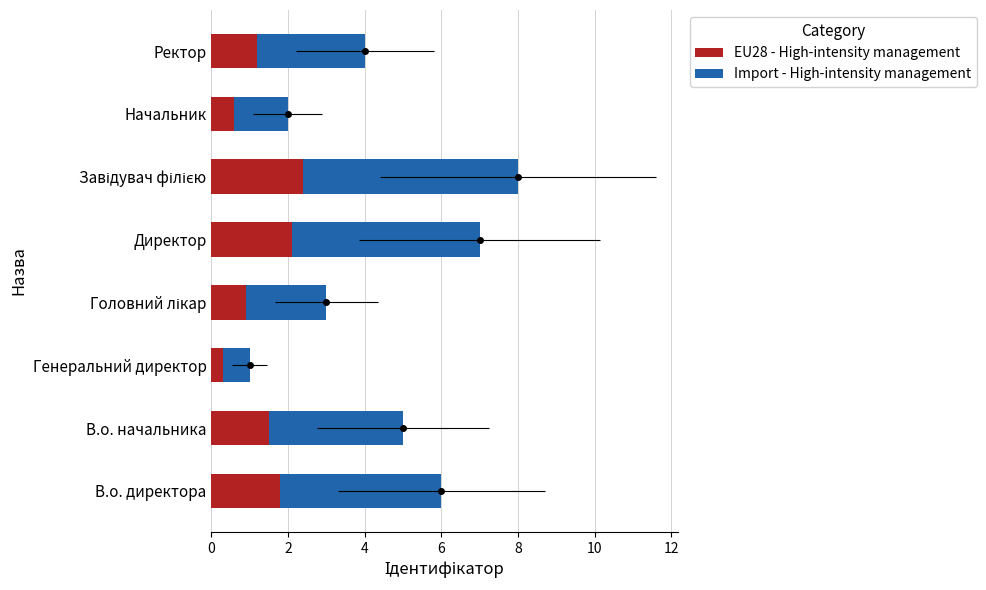

How many values in the Import - High-intensity management series exceed 3?

4